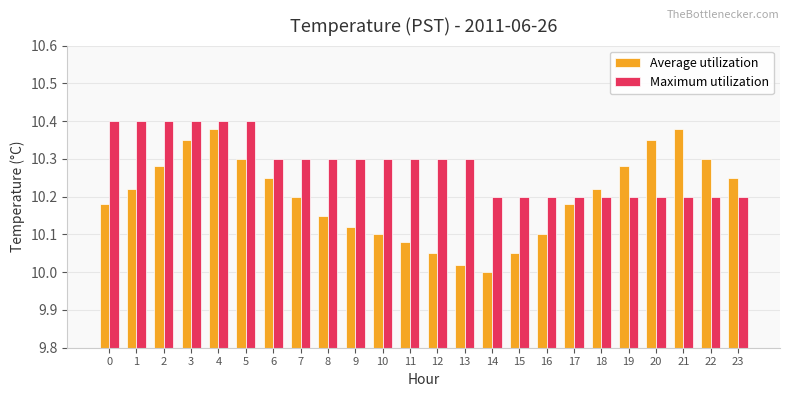

What is the difference between the Average utilization values at 13 and 19?

0.3